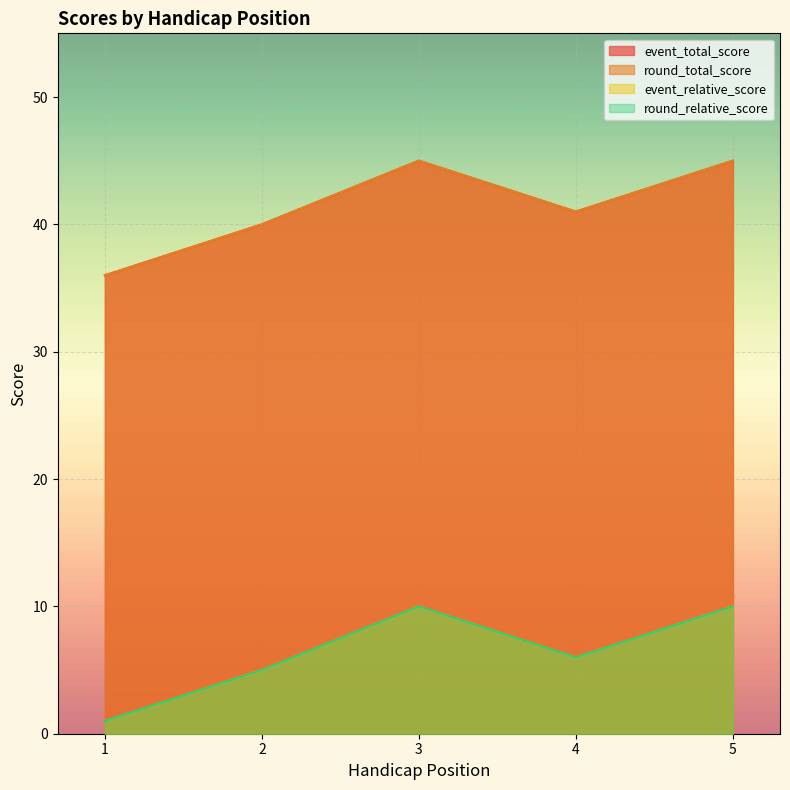

Which category has the lowest value in the event_total_score series?

1